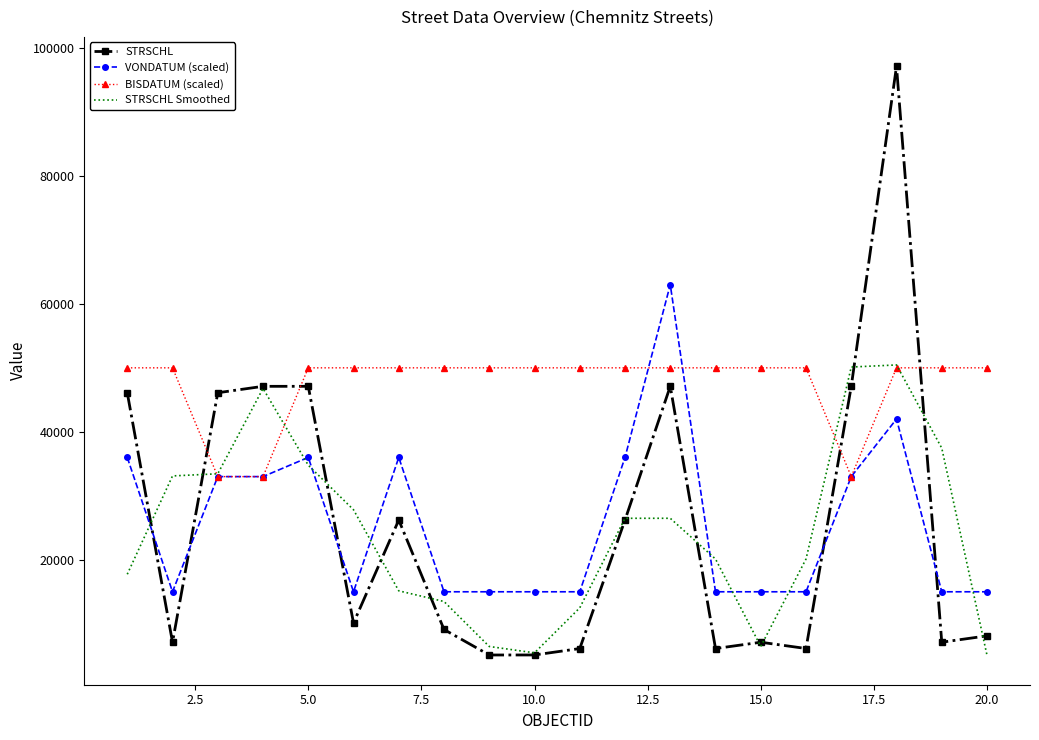

Which series ends up on top after the final intersection of STRSCHL and VONDATUM (scaled)?

VONDATUM (scaled)